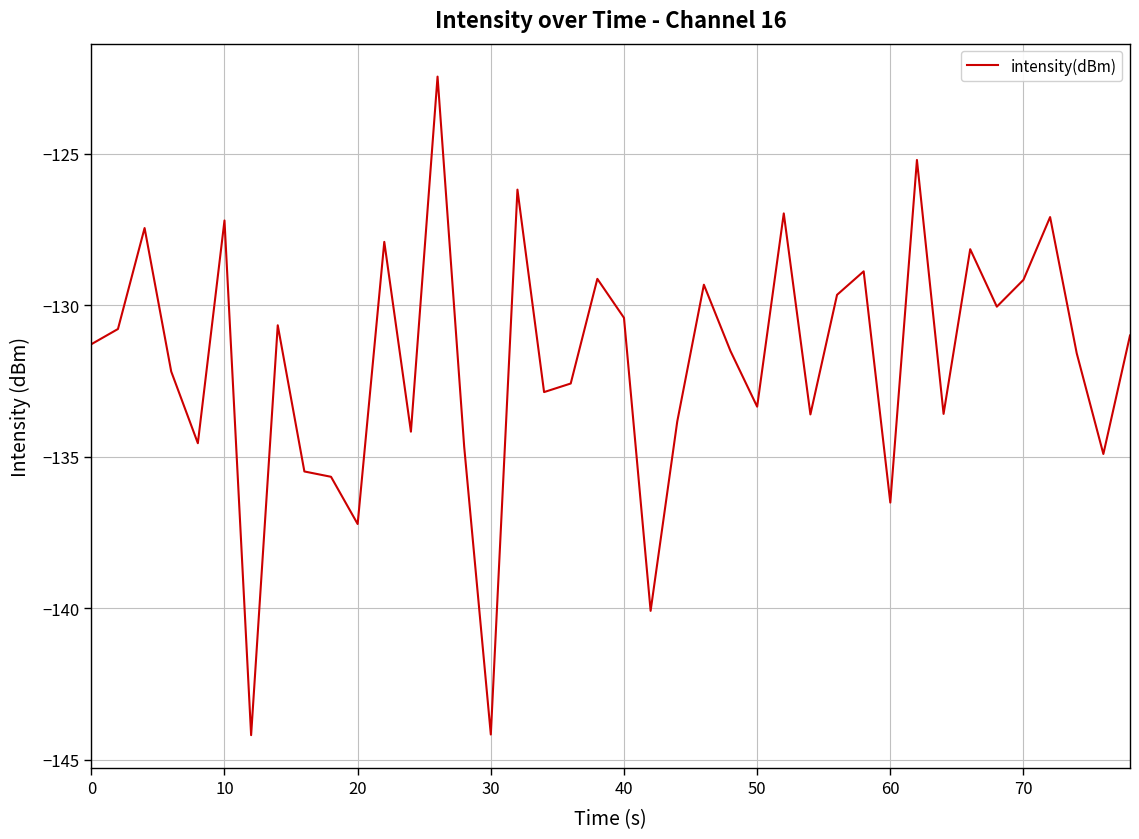

What is the minimum value shown in the chart?

-144.2